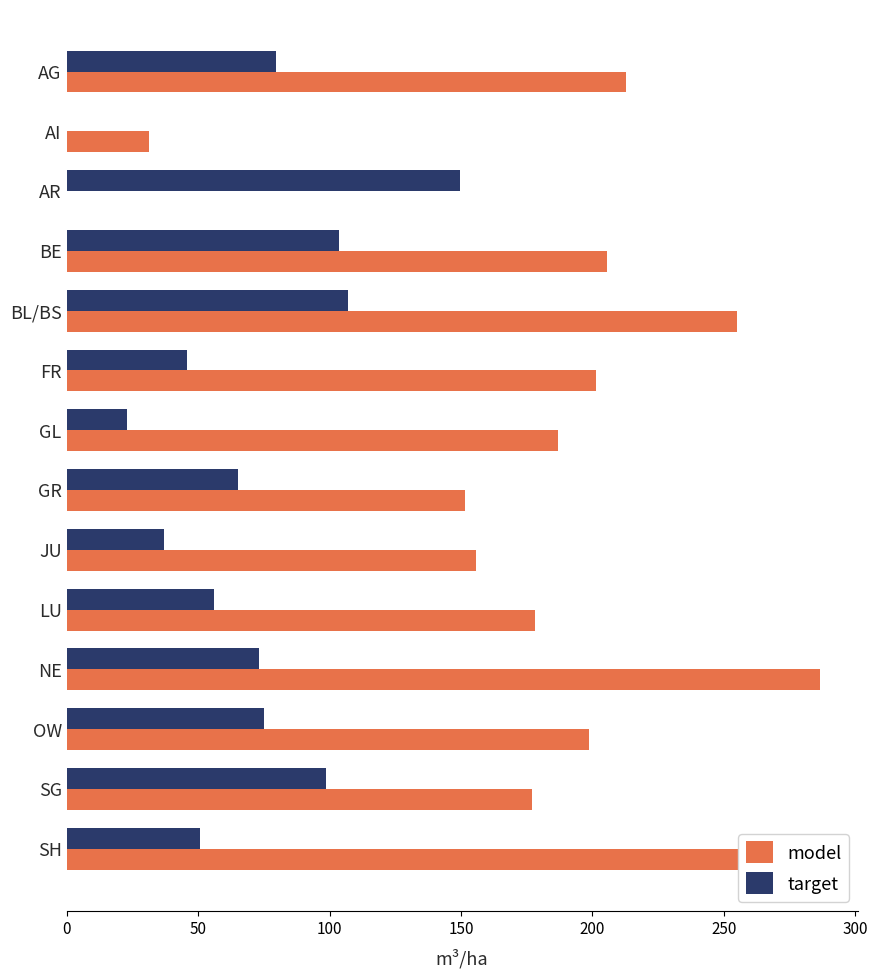

What value does the target series have at OW?

74.9